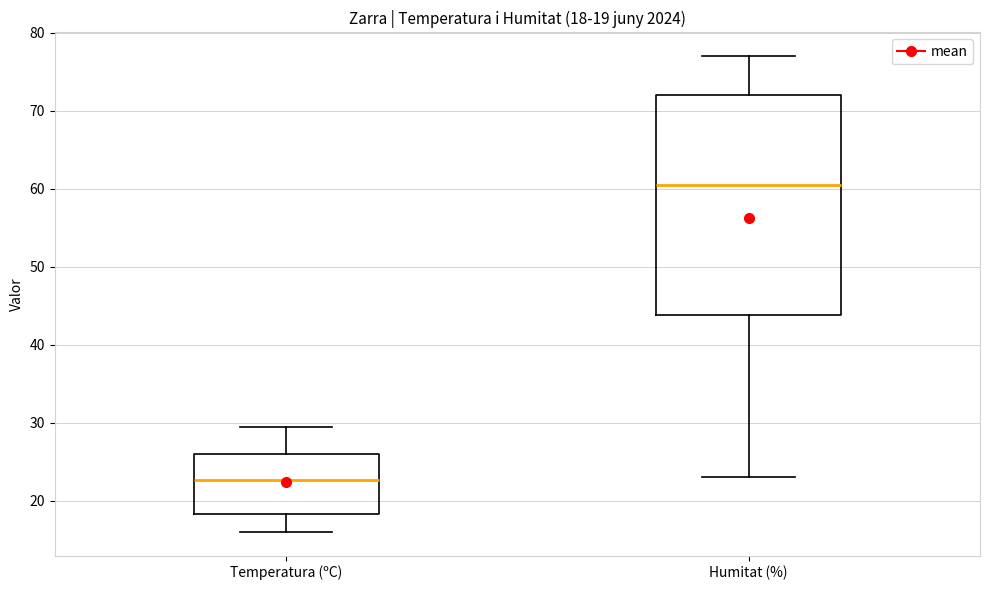

Which box has the lowest median line?

Temperatura (ºC)